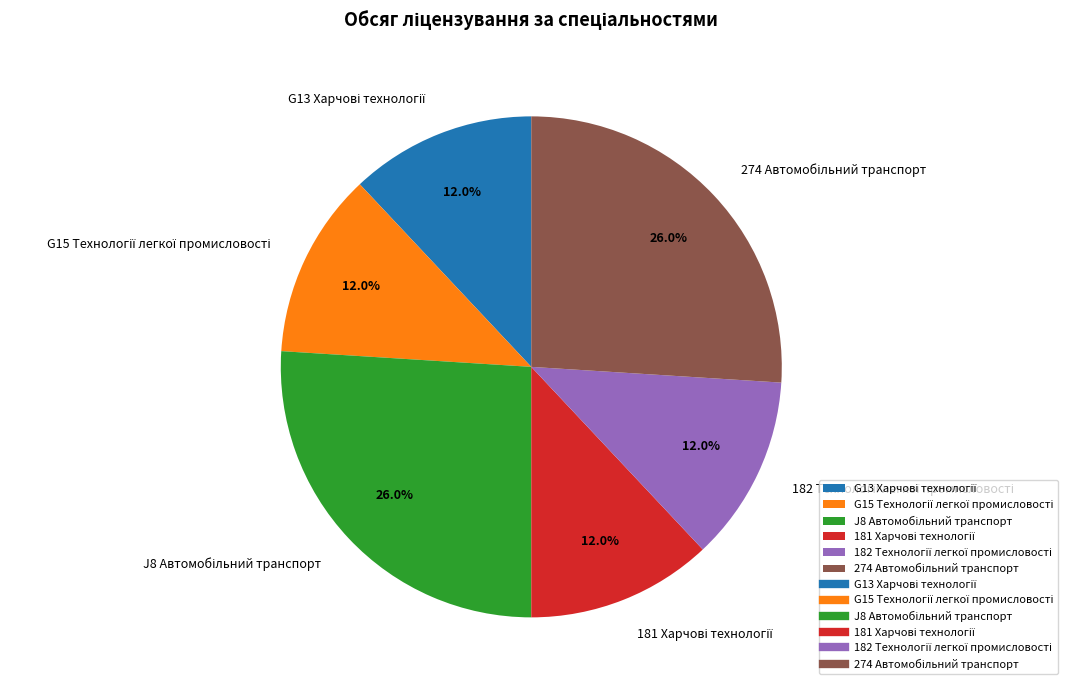

Count the number of slices in the pie.

6